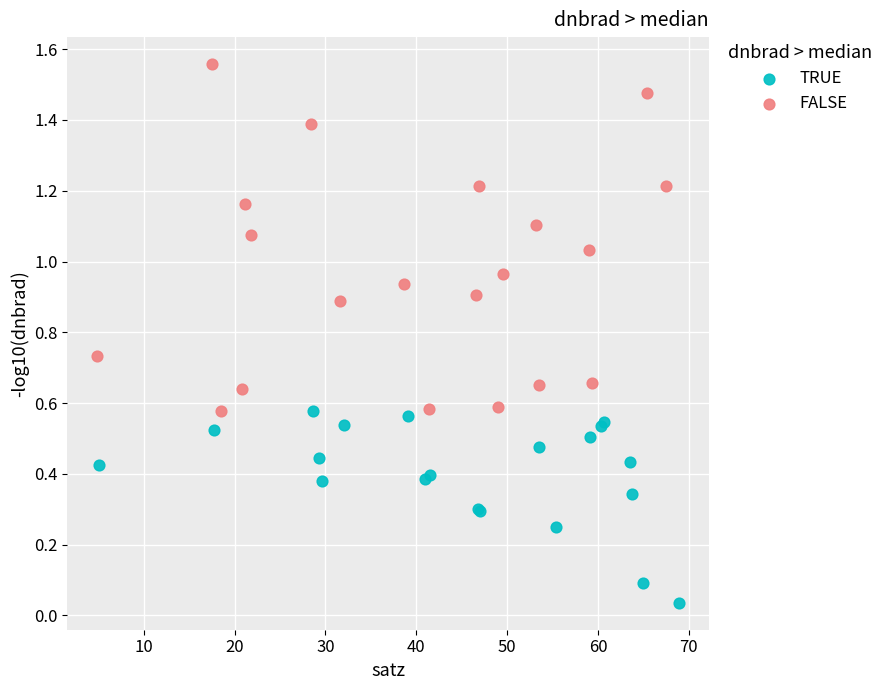

Which series contains the lowest Y value?

TRUE